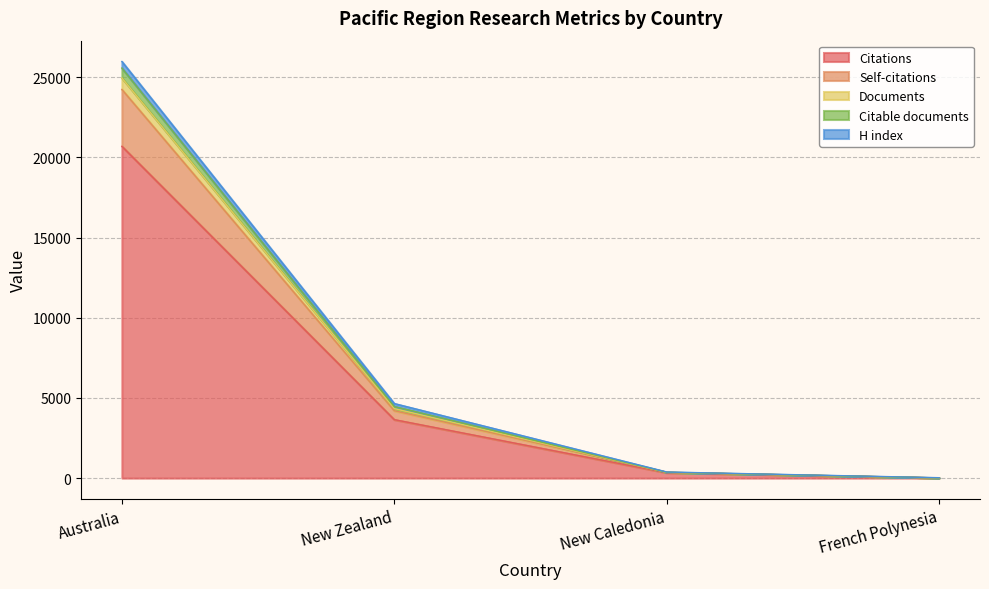

True or false: Citations has a value of 3645 at New Zealand.

True